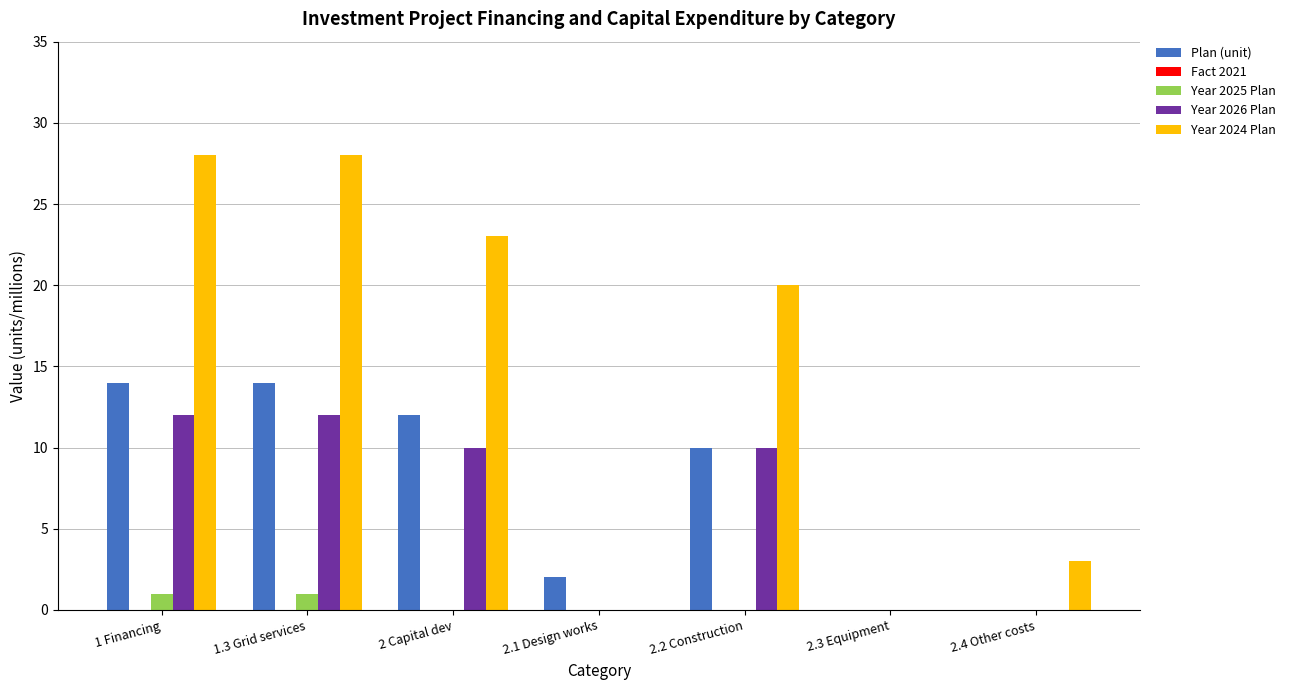

Are the bars horizontal?

No